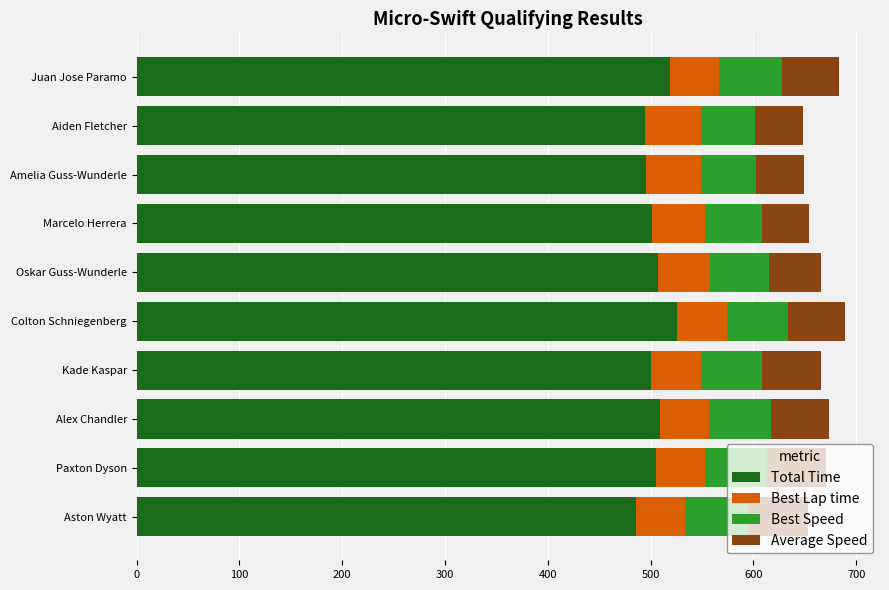

The value of Total Time at Aston Wyatt is 666.6. True or false?

False